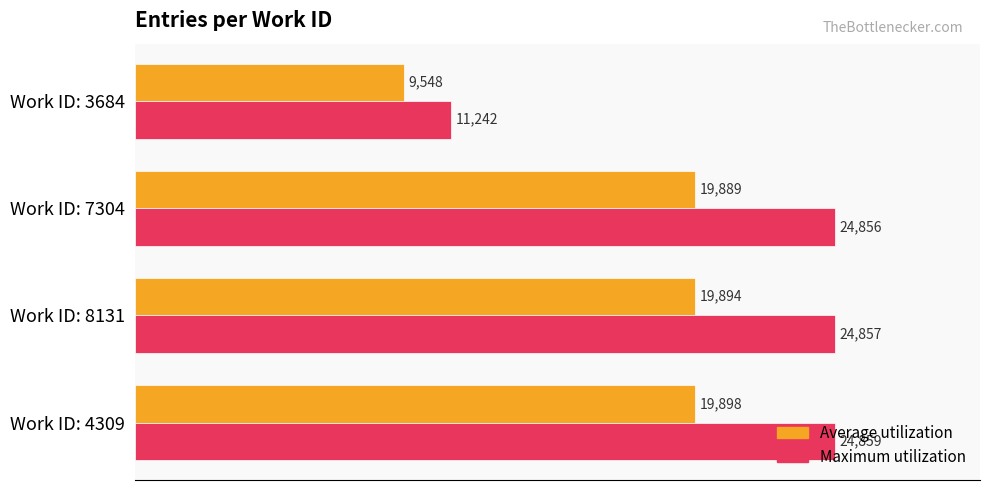

What is the maximum value shown in the chart?

24859